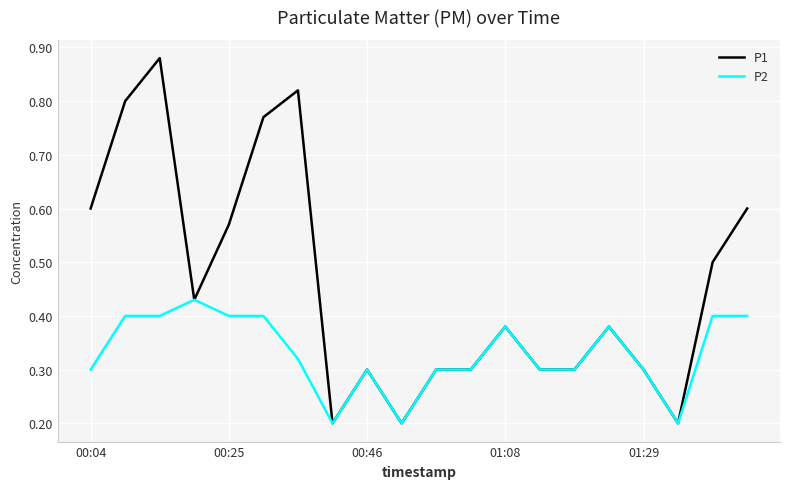

What is the minimum value for P2?

0.2